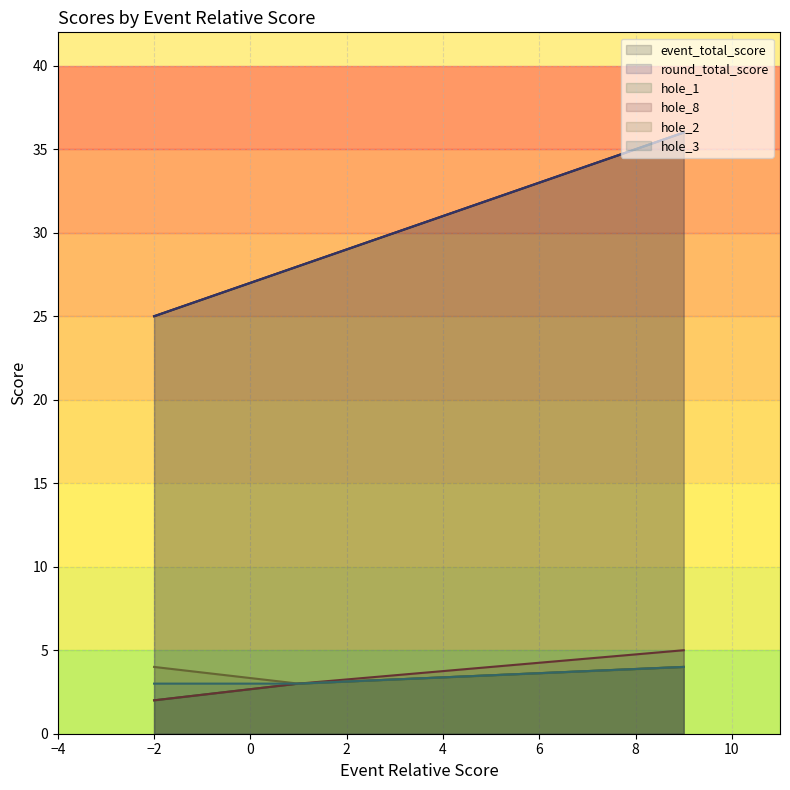

Rank the categories by hole_3 value from highest to lowest.

9, -2, 1